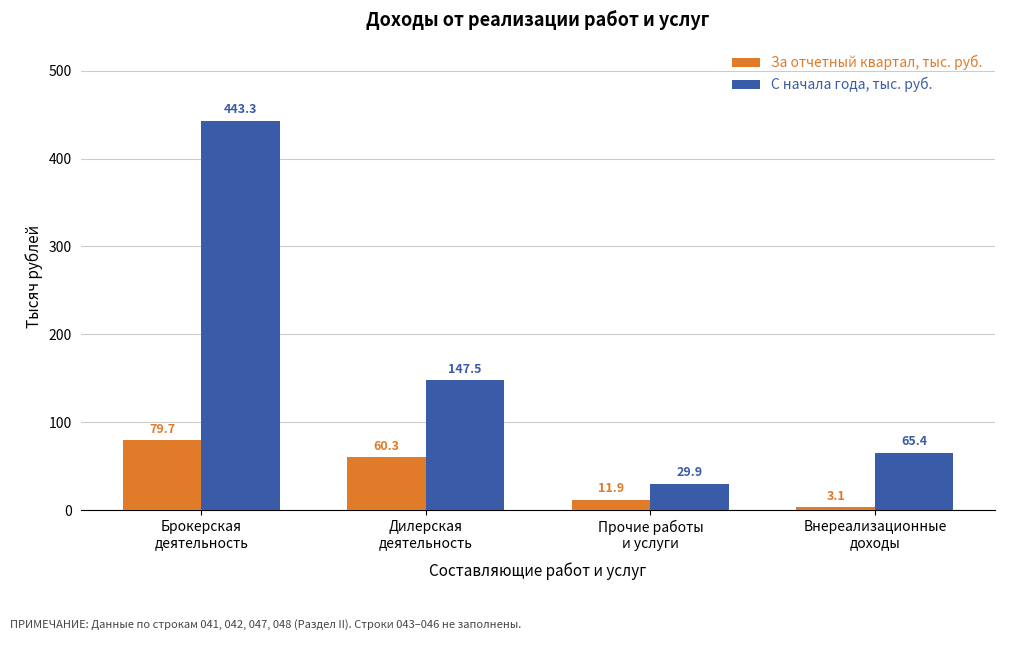

Where is За отчетный квартал, тыс. руб. nearest to the value 41?

Дилерская
деятельность